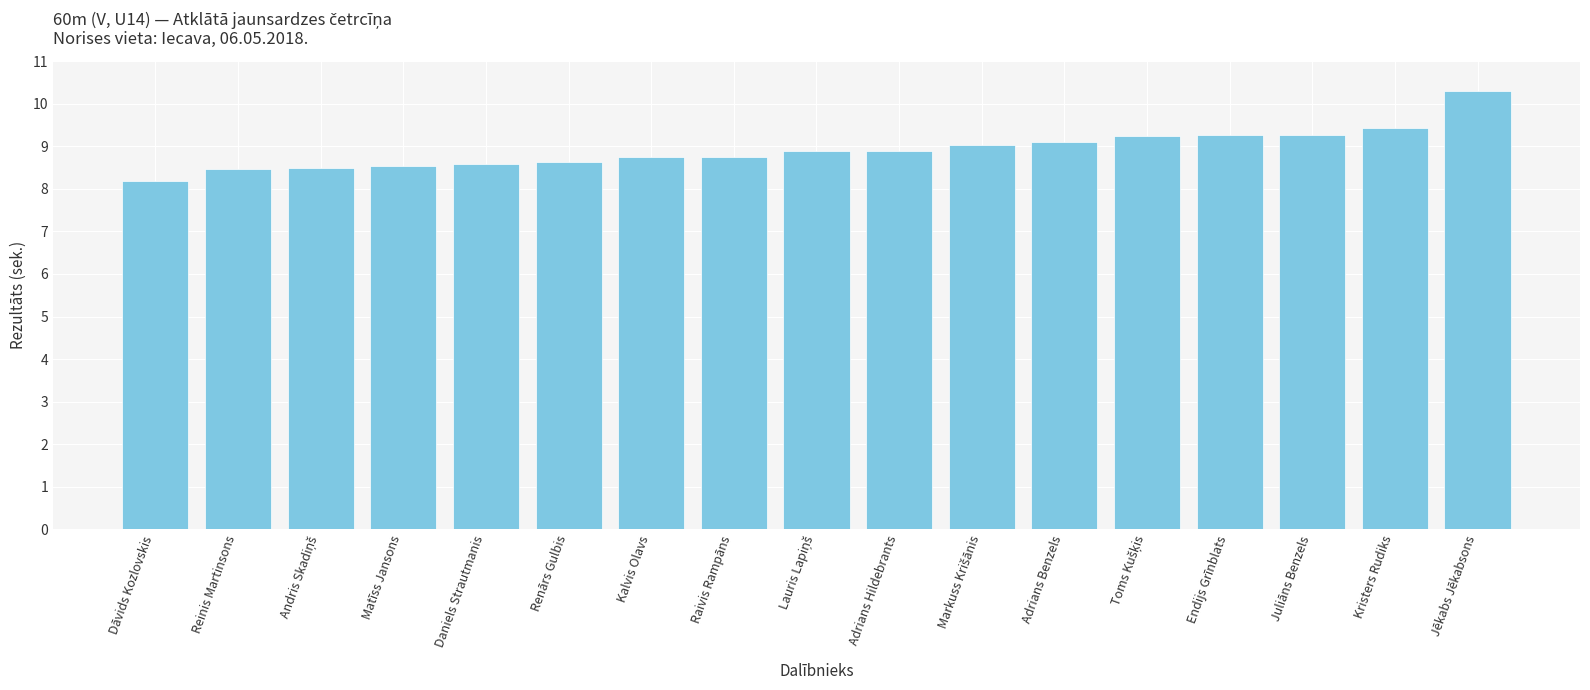

What position from the right is Dāvids Kozlovskis?

17